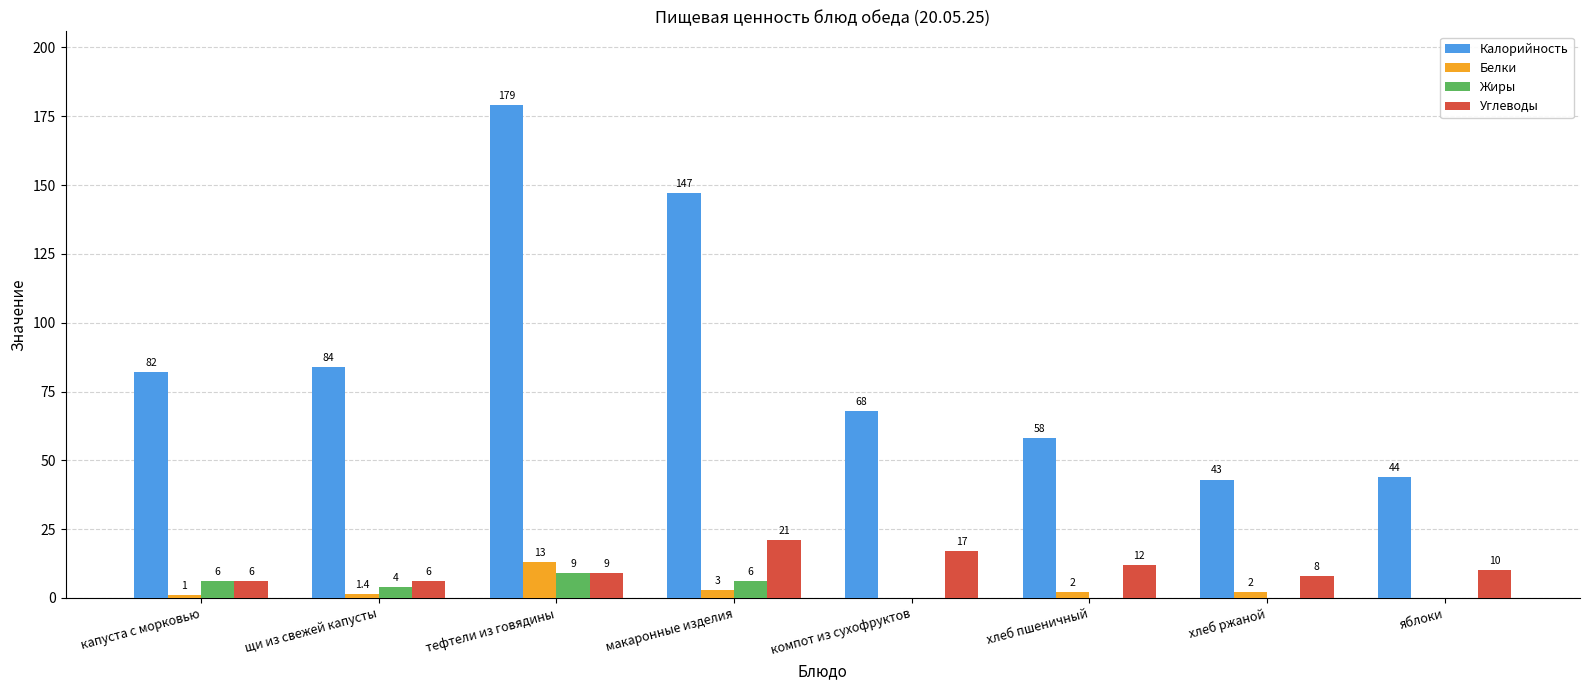

At which label is Жиры closest to 4?

щи из свежей капусты